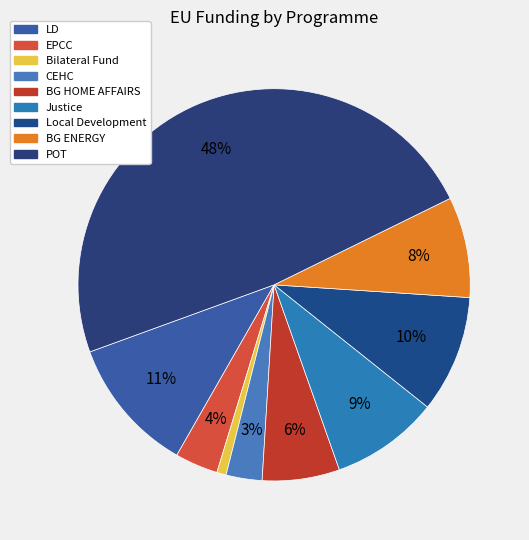

Does CEHC represent more than half of the total?

No